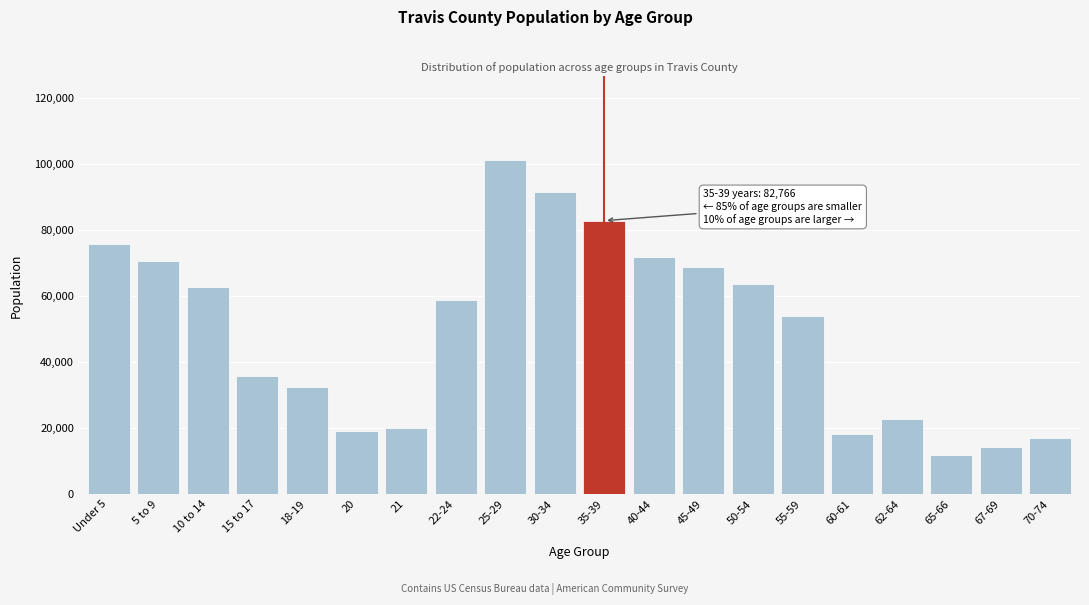

Reading left to right, what are all the values shown in this chart?

Under 5=75774	5 to 9=70686	10 to 14=62789	15 to 17=35788	18-19=32421	20=19161	21=19926	22-24=58607	25-29=101132	30-34=91441	35-39=82766	40-44=71759	45-49=68721	50-54=63676	55-59=53862	60-61=18145	62-64=22853	65-66=11690	67-69=14246	70-74=16880